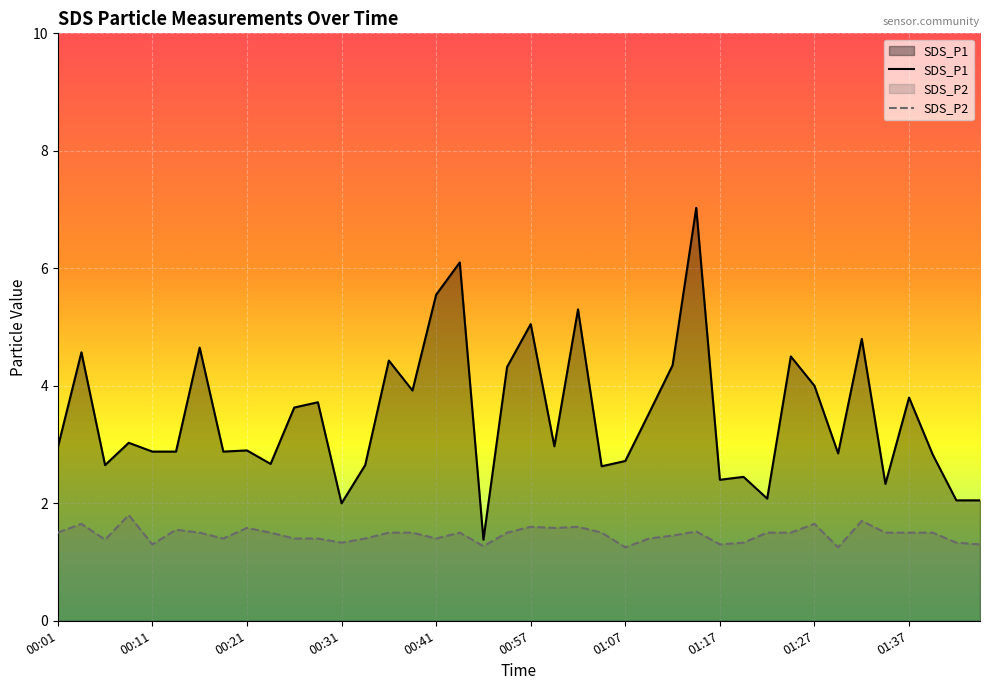

What is the value of the SDS_P1 point at the 29th from the left?

2.4